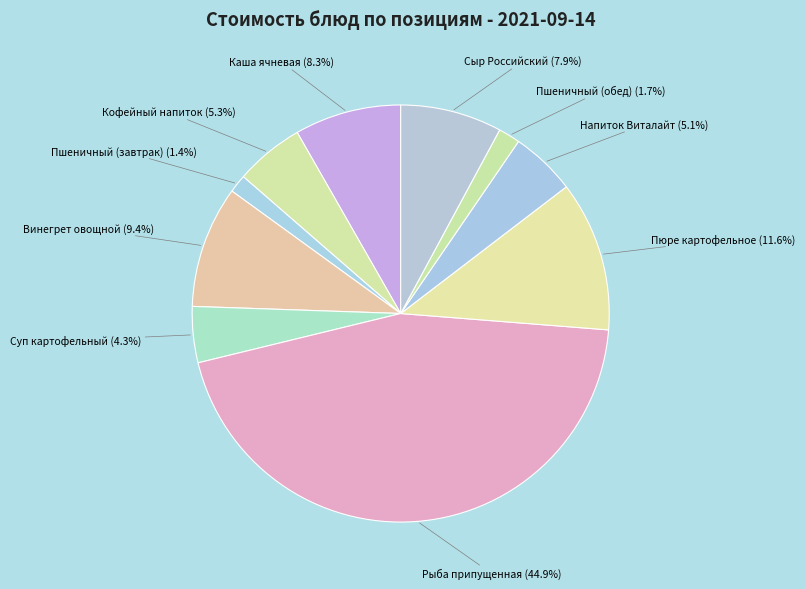

Count the number of slices in the pie.

10